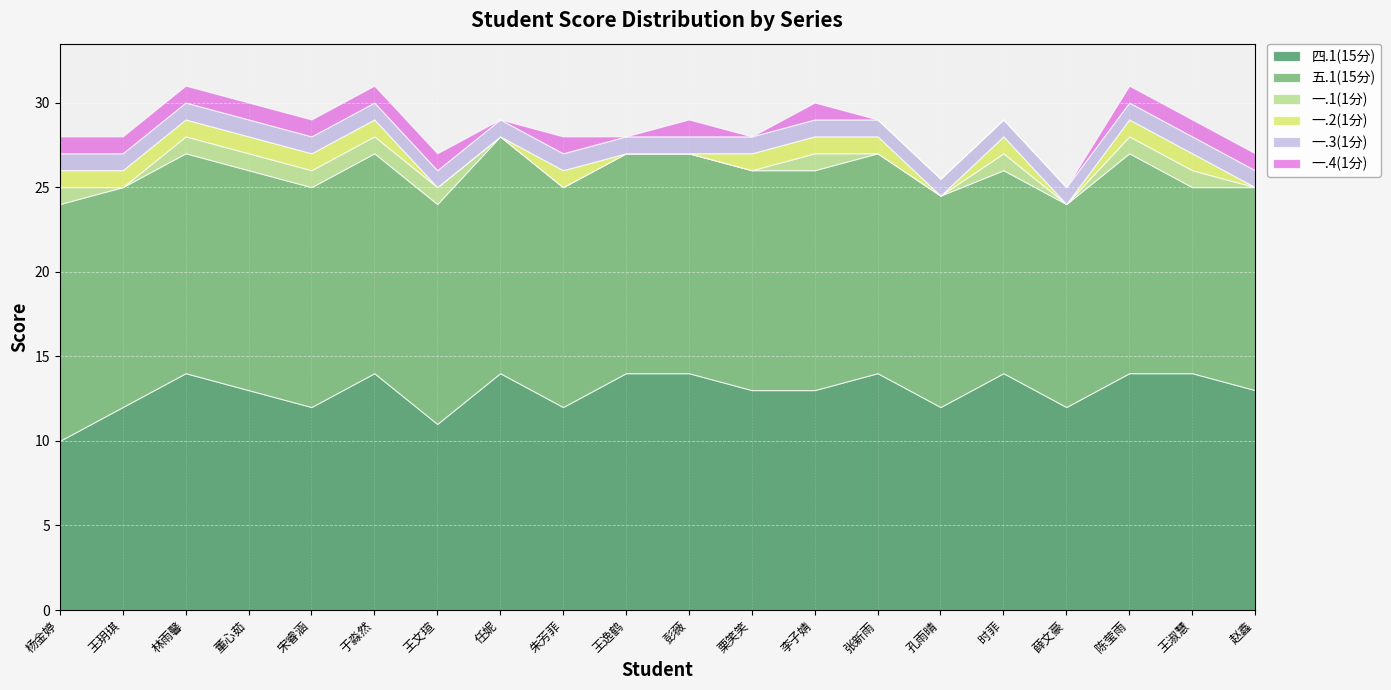

How many lines are shown in the chart?

6